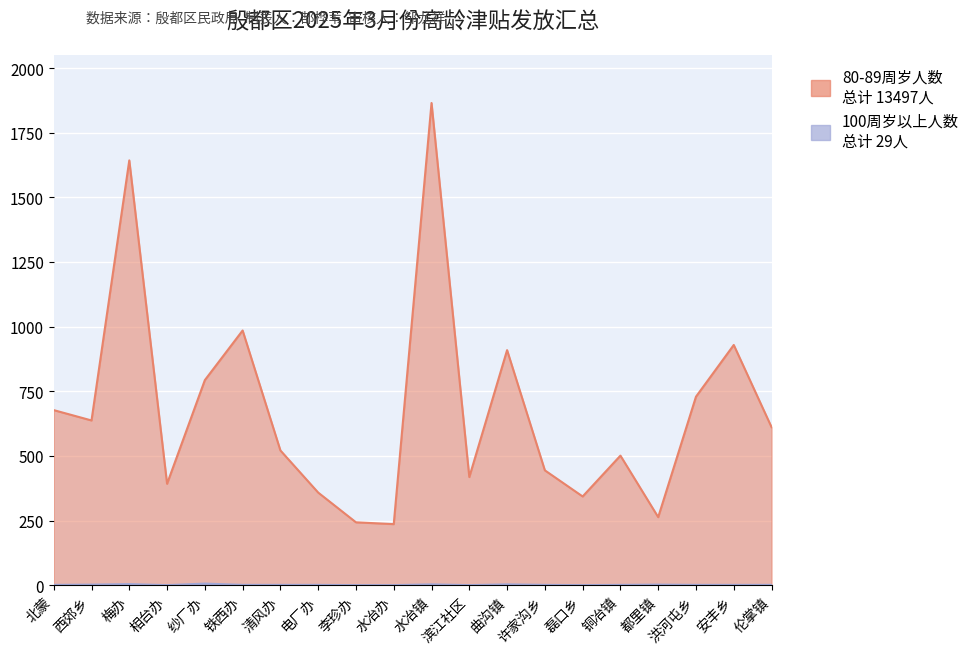

Rank the series by their average value, from highest to lowest.

80-89周岁人数, 100周岁以上人数